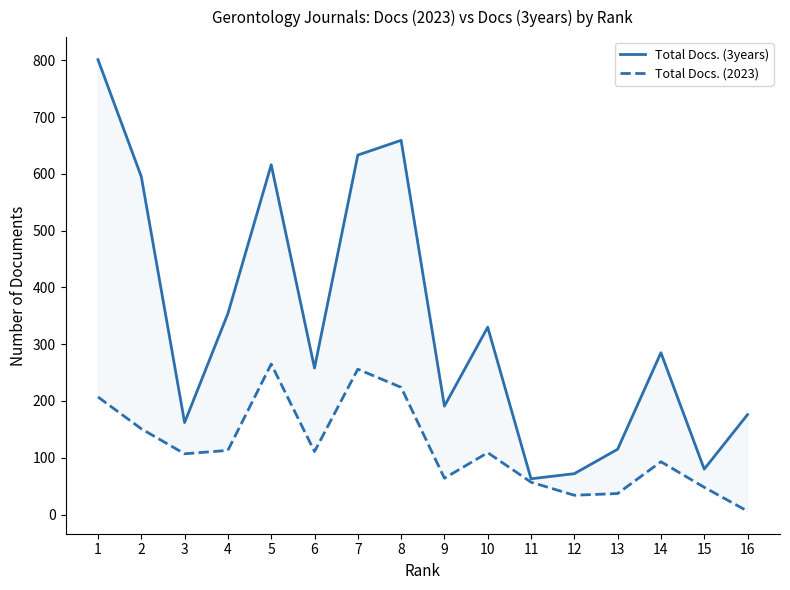

Where is Total Docs. (2023) nearest to the value 135?

2